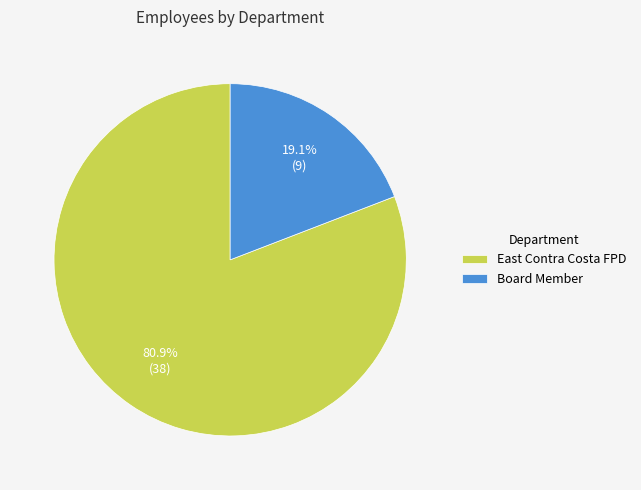

How many segments does this pie chart have?

2